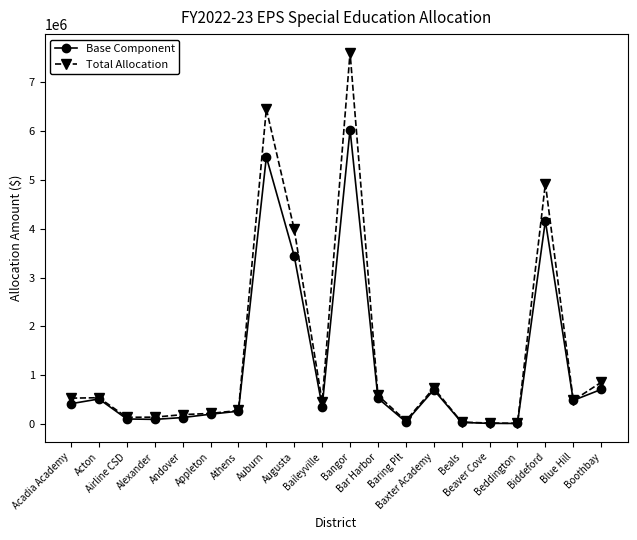

True or false: Base Component has more than 0 interior local peaks.

True